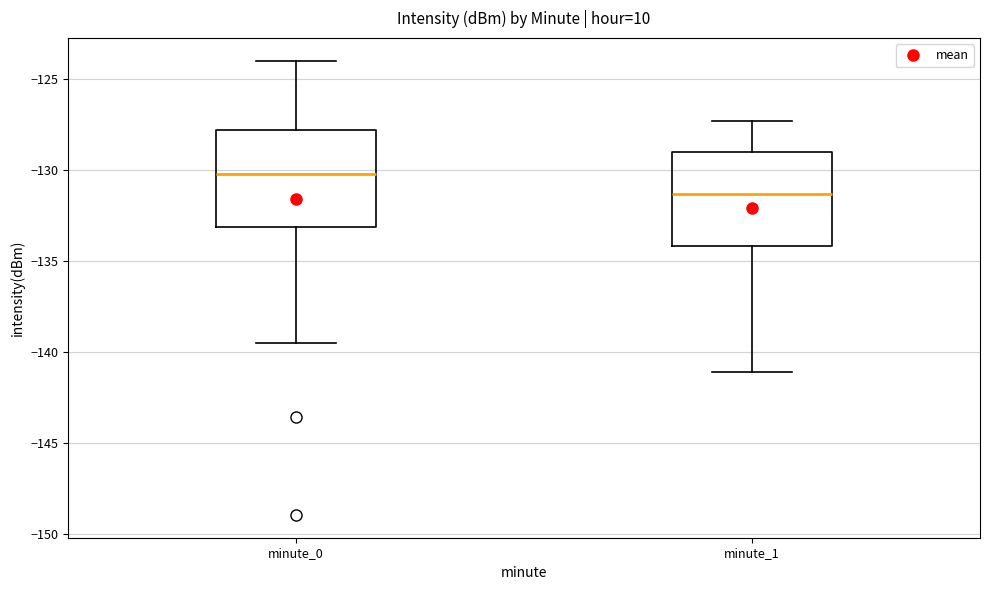

Reading left to right, read every box against the y-axis: the position of its median line, the range the box covers, and the ends of its whiskers. The values are not printed on the chart, so give them approximately, as read against the axis.

minute_0: median -130.0, box -133.0 to -128.0, whiskers -139.5 to -124.0
minute_1: median -131.5, box -134.0 to -129.0, whiskers -141.0 to -127.5